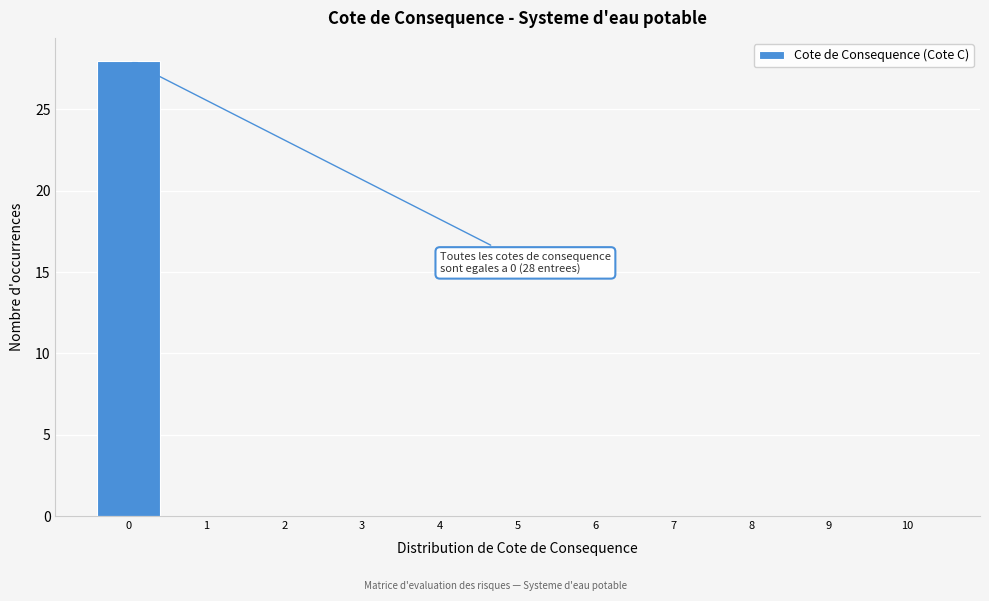

Reading left to right, transcribe all the data shown in this chart.

0=28	1=0	2=0	3=0	4=0	5=0	6=0	7=0	8=0	9=0	10=0